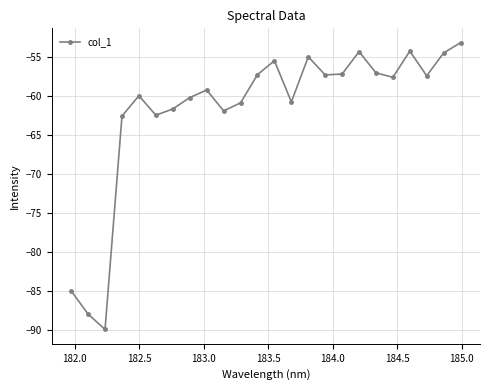

How many points are higher than both their immediate neighbors (excluding endpoints)?

6